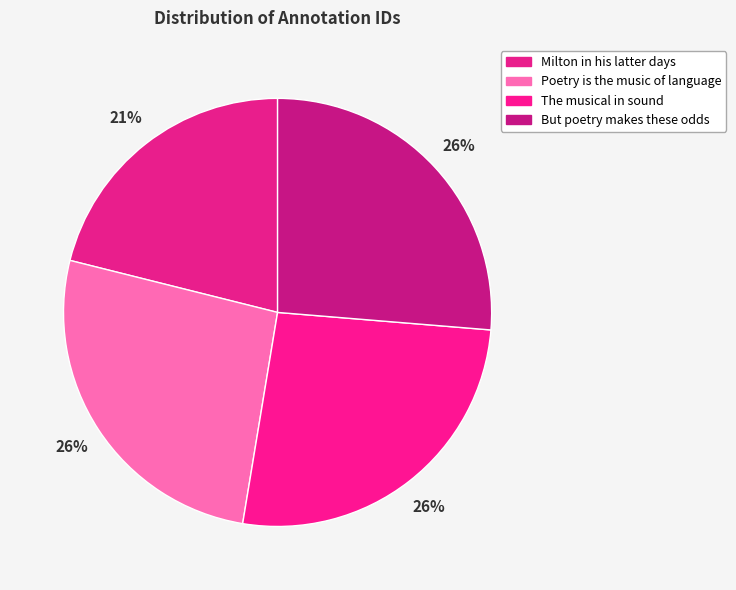

How many segments does this pie chart have?

4